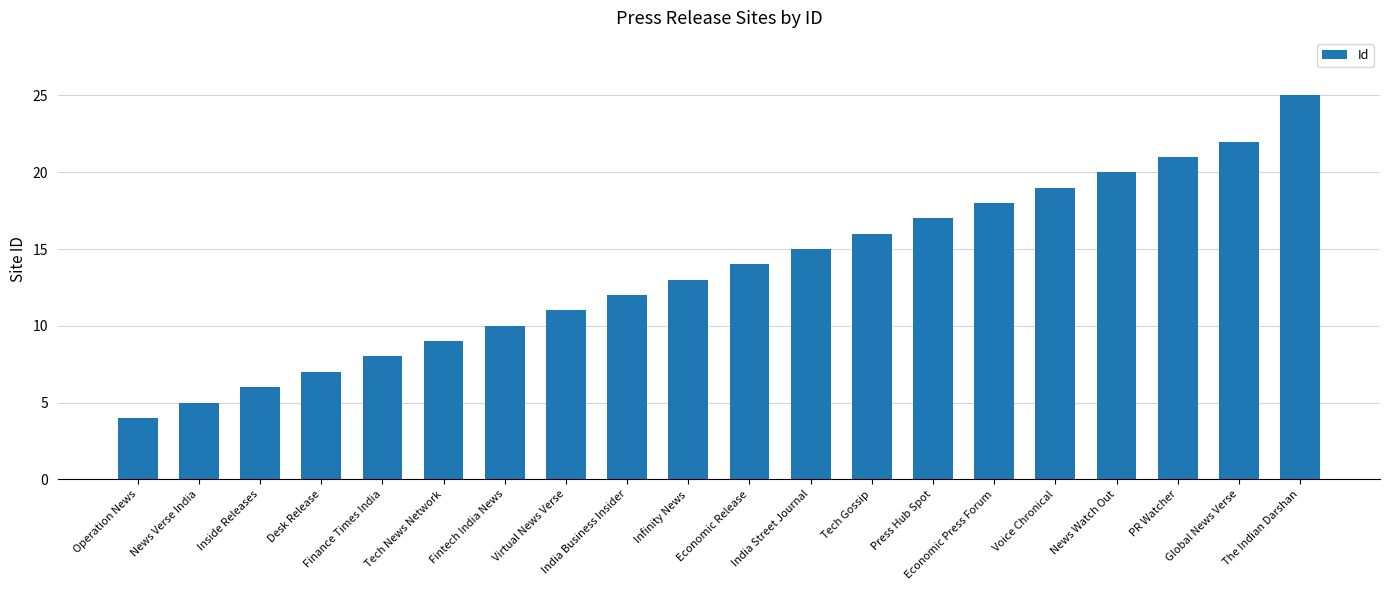

What is the difference between the values at Infinity News and Finance Times India?

5